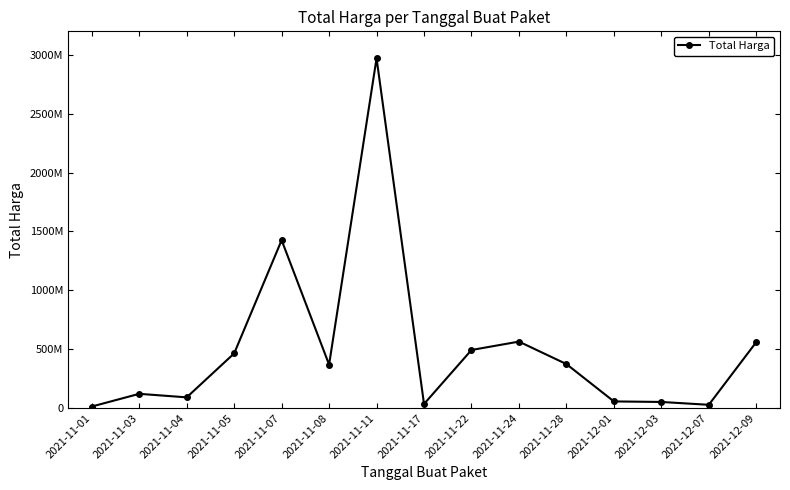

The value at 2021-12-07 is 37126473. True or false?

False